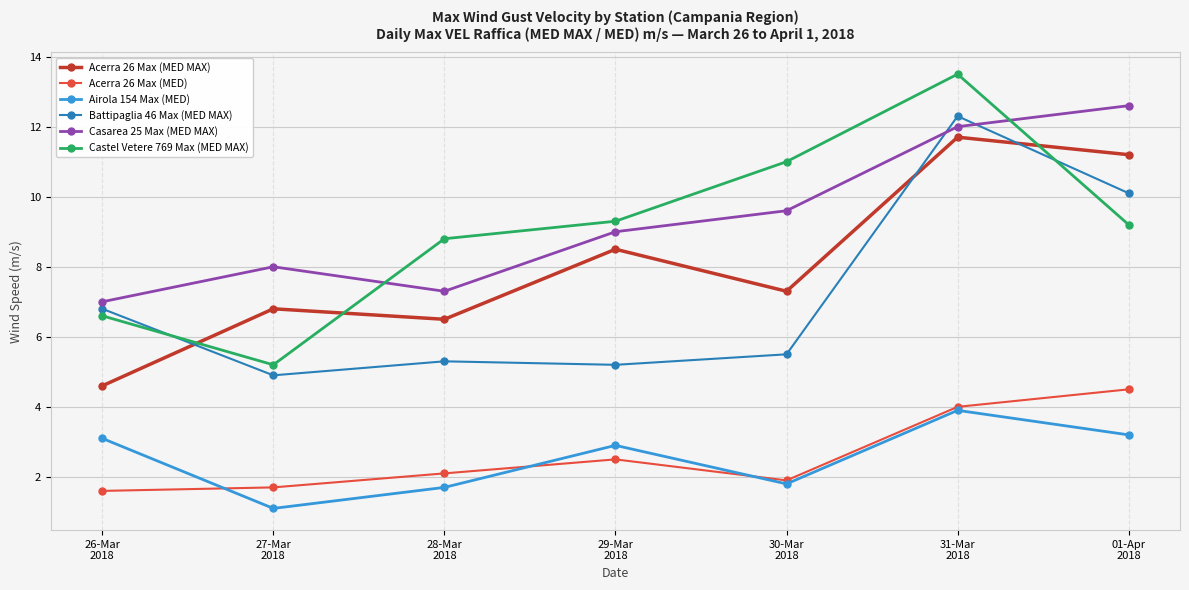

What is the total value across all series at 29-Mar
2018?

37.4